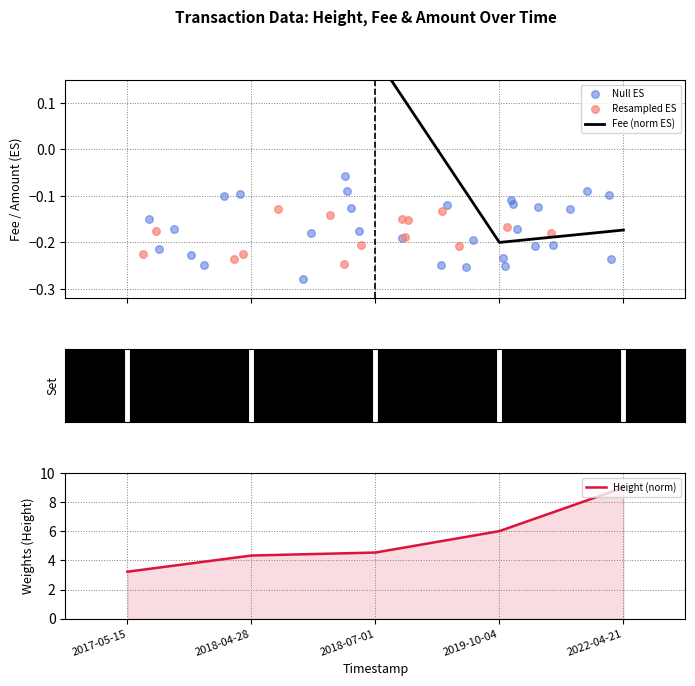

Which series has the largest Y range (max minus min)?

Height